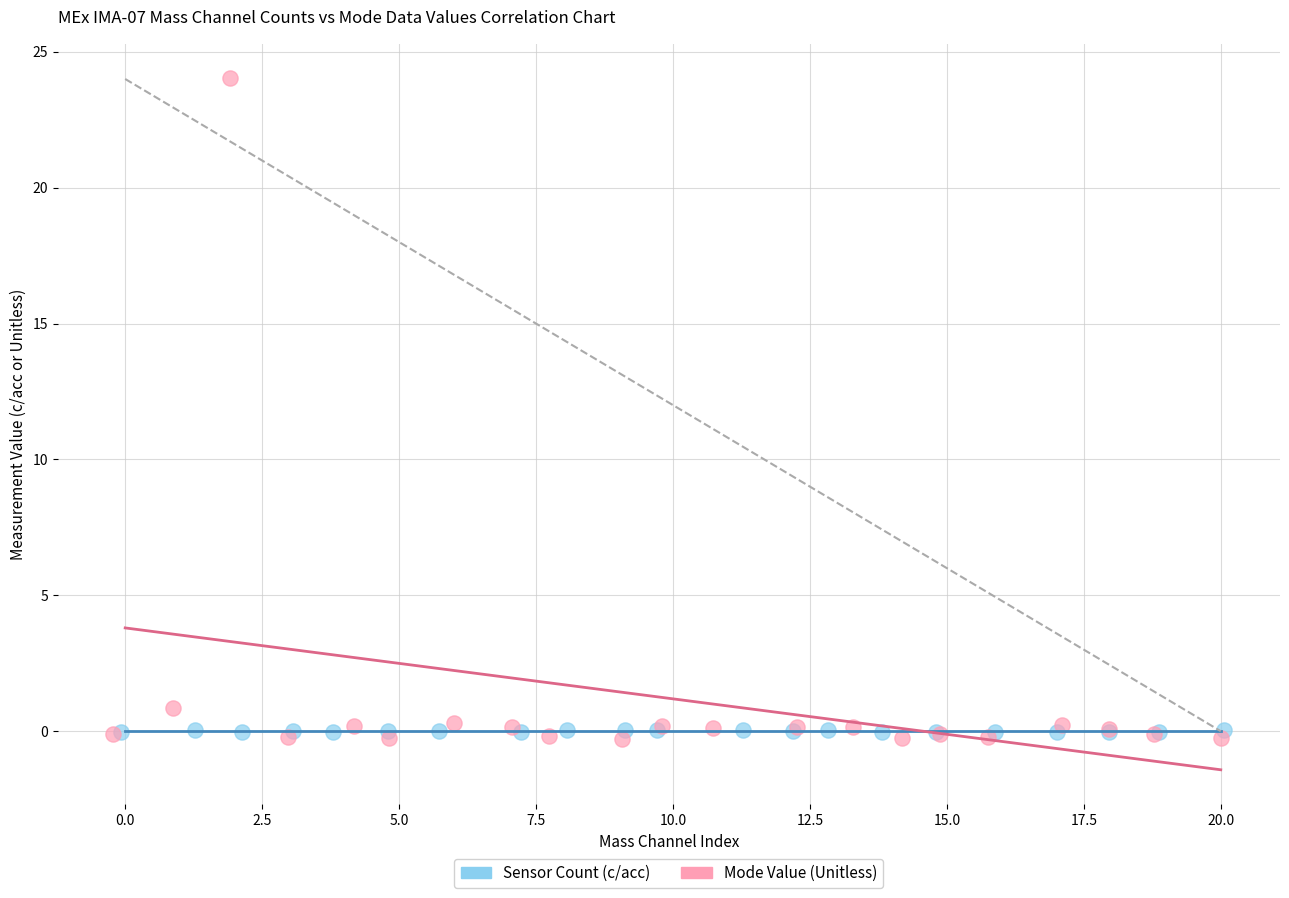

Which series reaches the maximum Y coordinate?

Mode Value (Unitless)